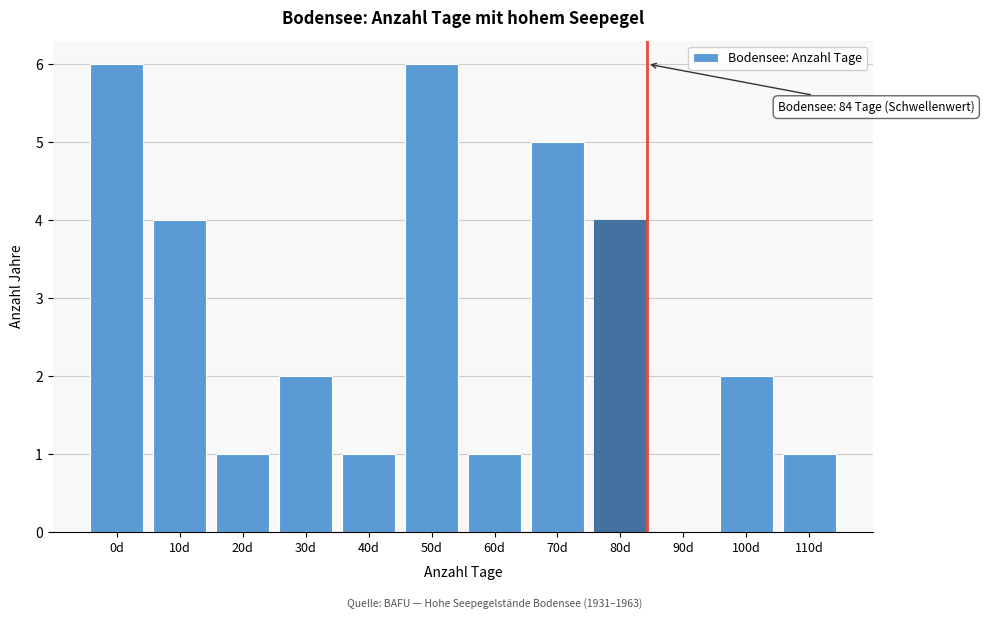

Reading left to right, what are all the values shown in this chart?

0d=6	10d=4	20d=1	30d=2	40d=1	50d=6	60d=1	70d=5	80d=4	90d=0	100d=2	110d=1